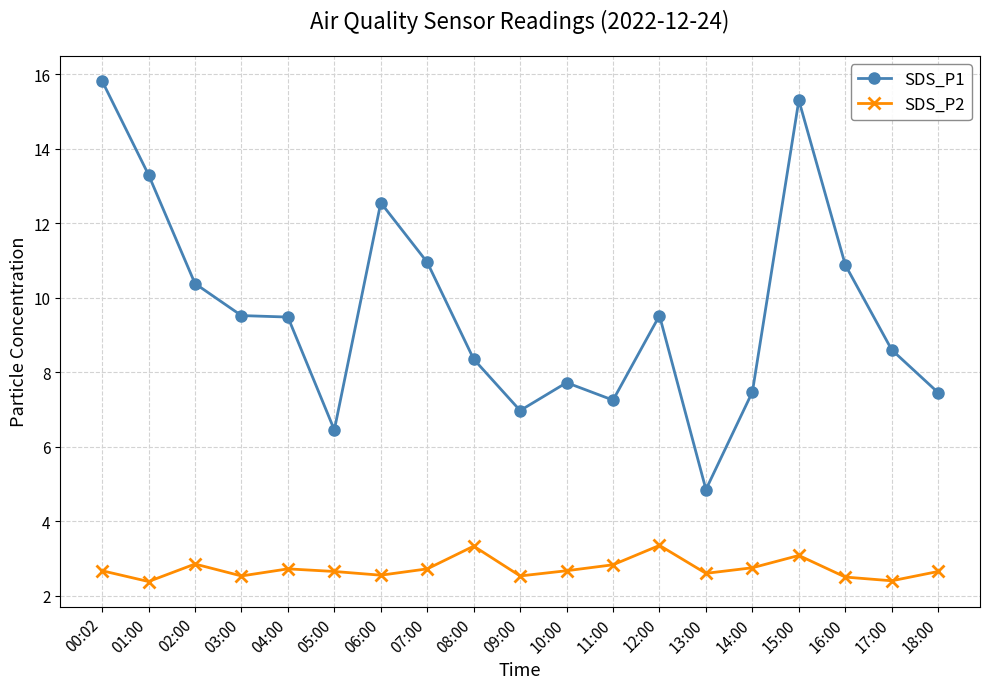

Which series has the largest range (max minus min)?

SDS_P1